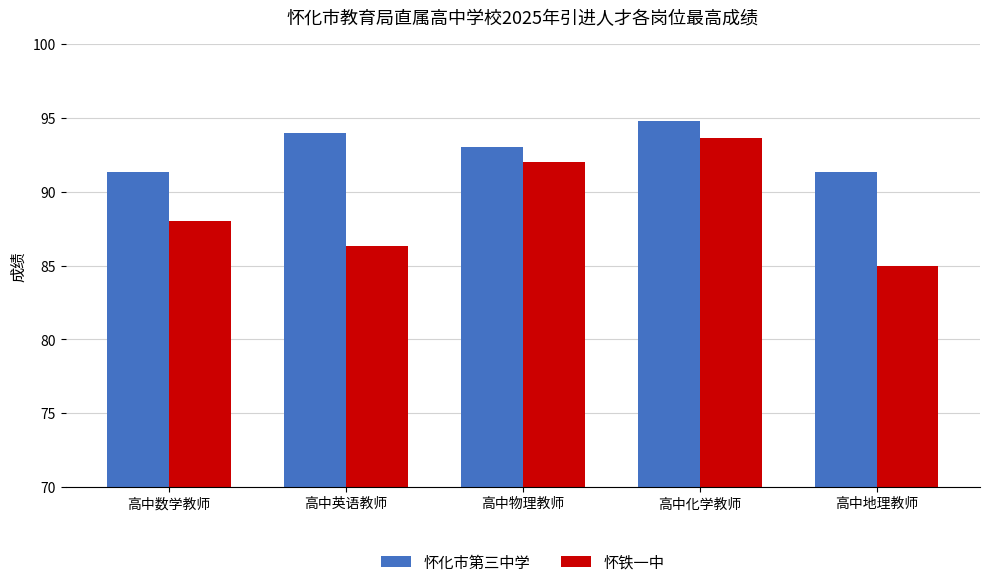

The 怀化市第三中学 series shows 94.8 at 高中化学教师. True or false?

True